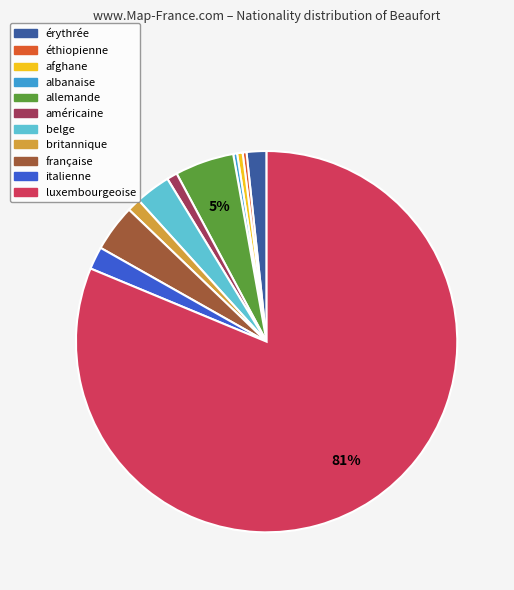

What is the largest slice in the pie chart?

luxembourgeoise